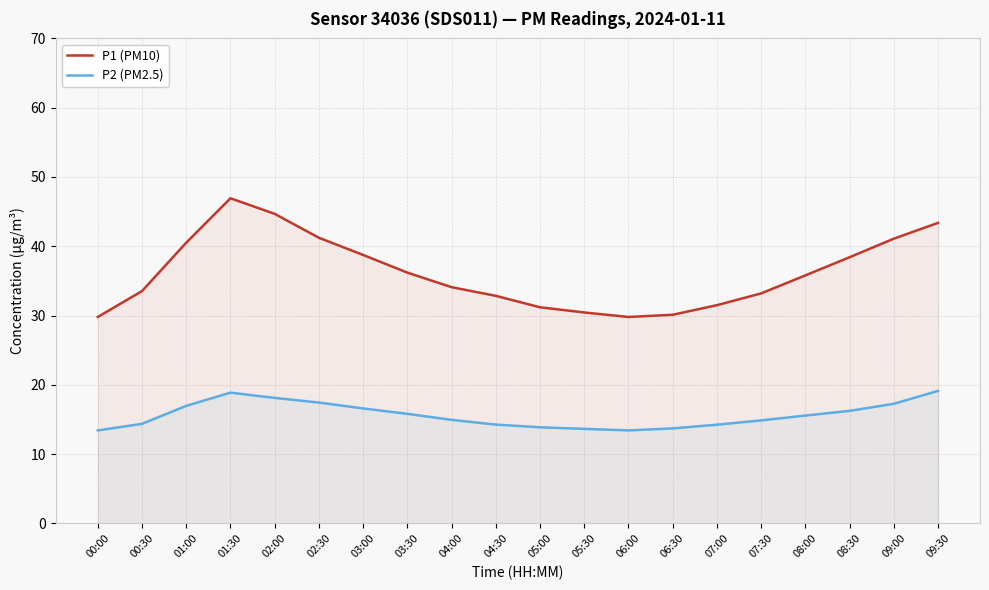

At which label does P2 (PM2.5) first exceed 15?

01:00